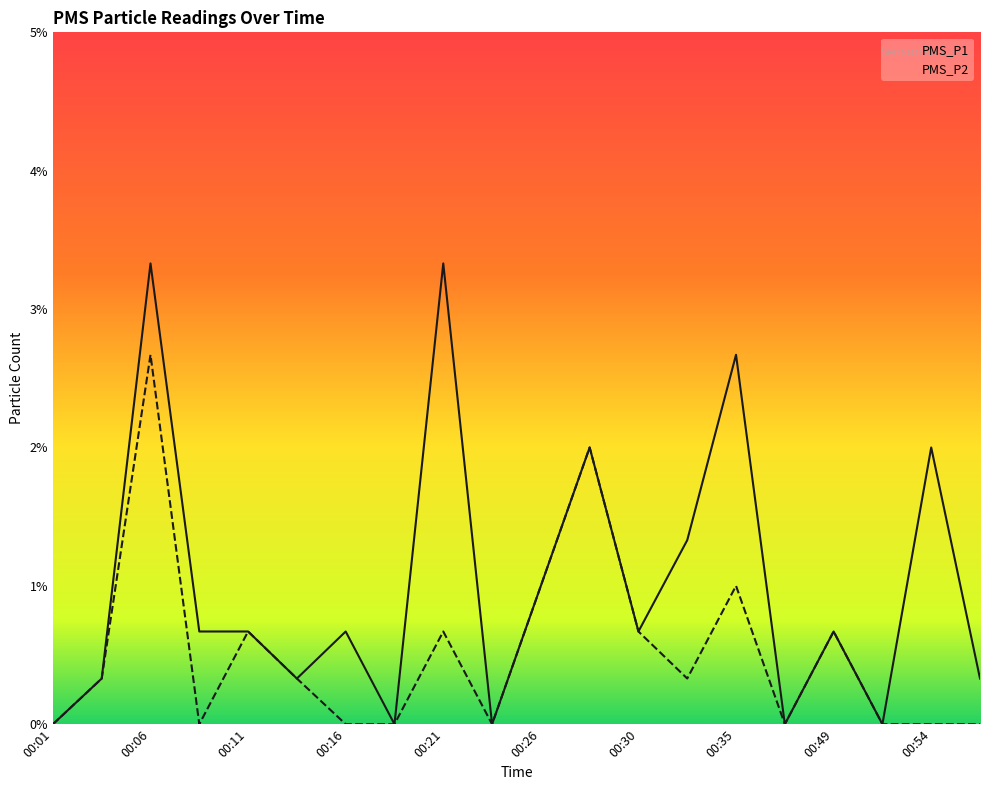

The PMS_P2 series shows 1.0 at 00:11. True or false?

False